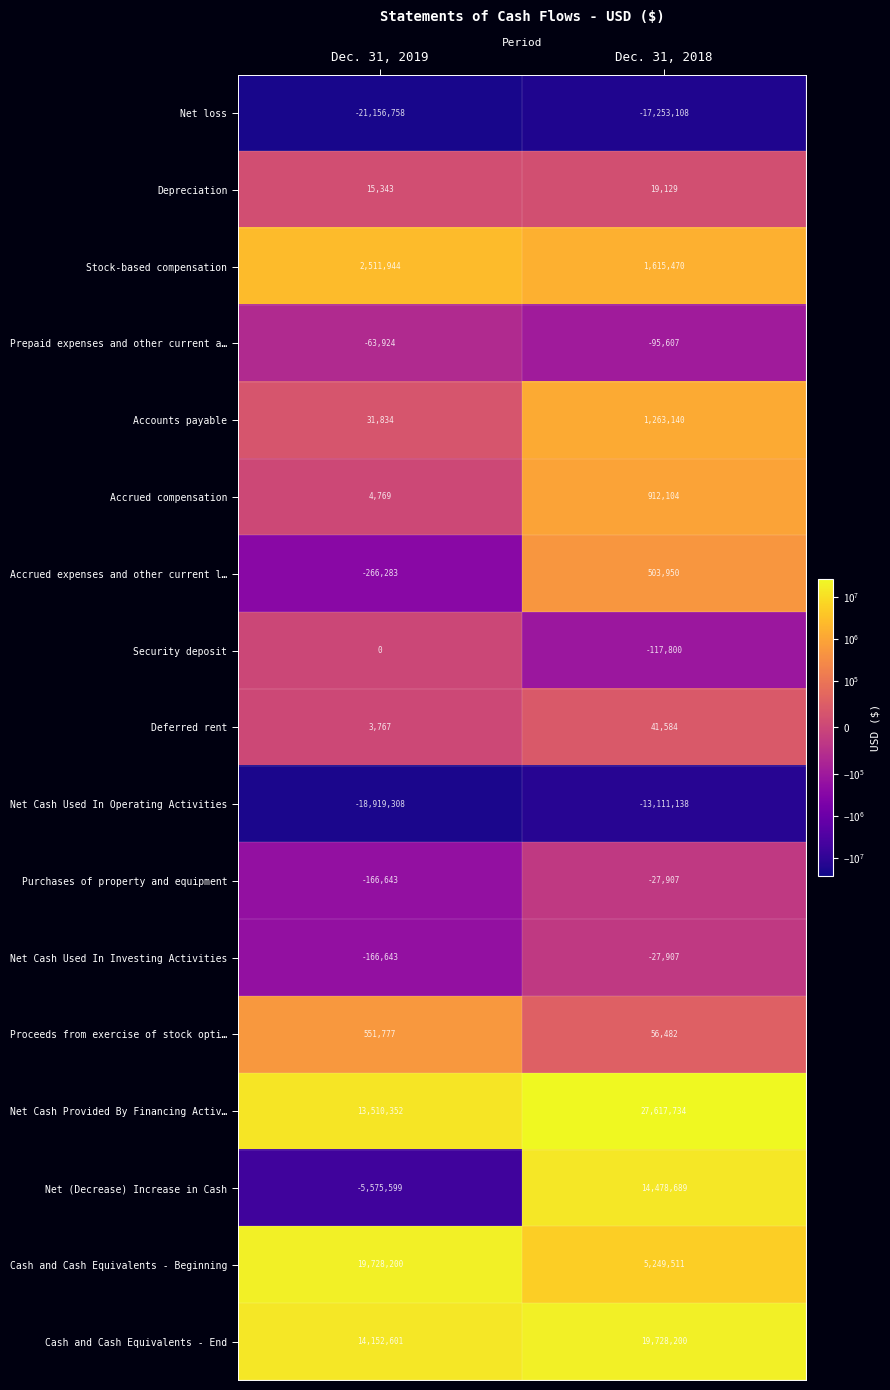

What is the spread (max minus min) of values at Dec. 31, 2019?

40884958